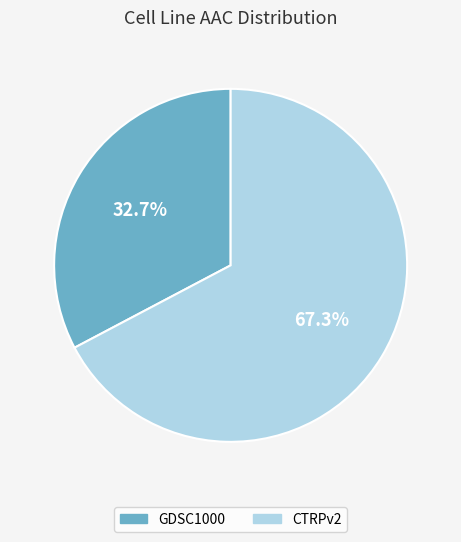

Count the number of slices in the pie.

2